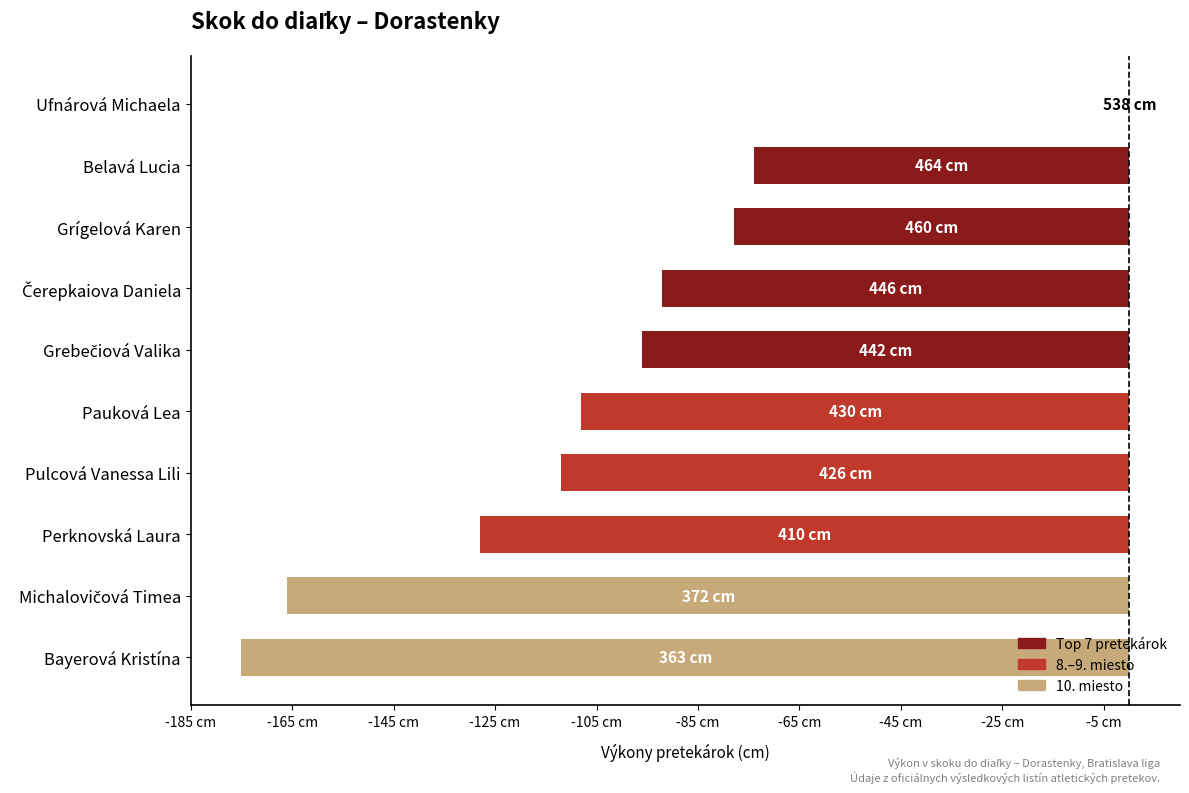

What is the difference between the second highest and minimum values?

101